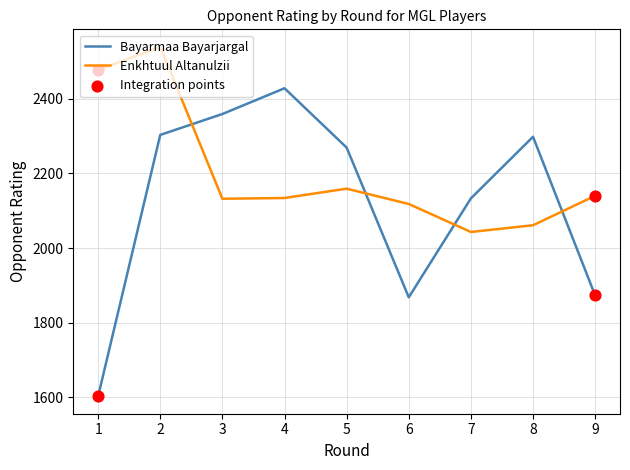

Which series has the largest total across all categories?

Enkhtuul Altanulzii